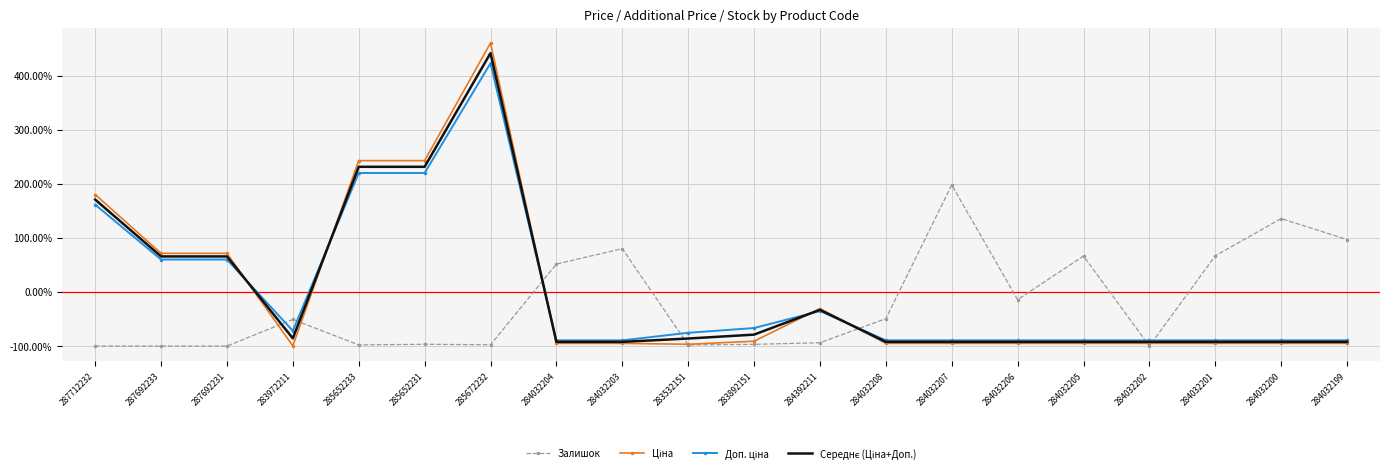

The Залишок series shows 66.5 at 284032205. True or false?

True